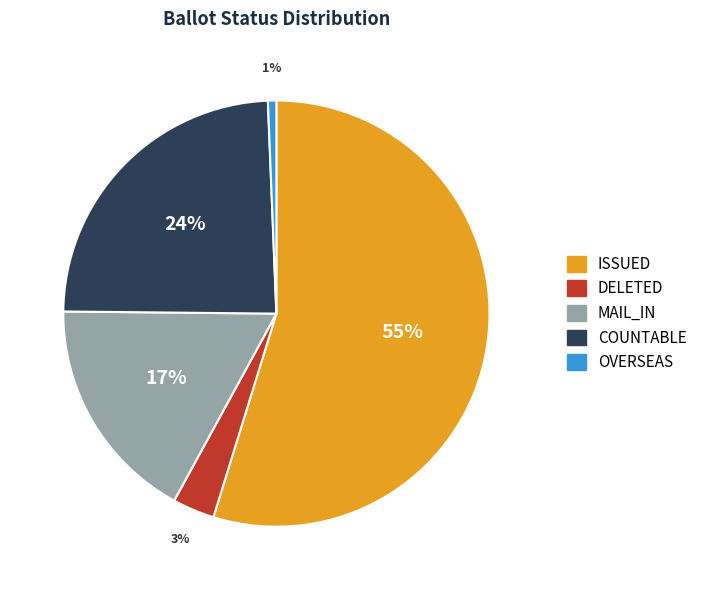

To the nearest percent, what is the average slice percentage?

20%